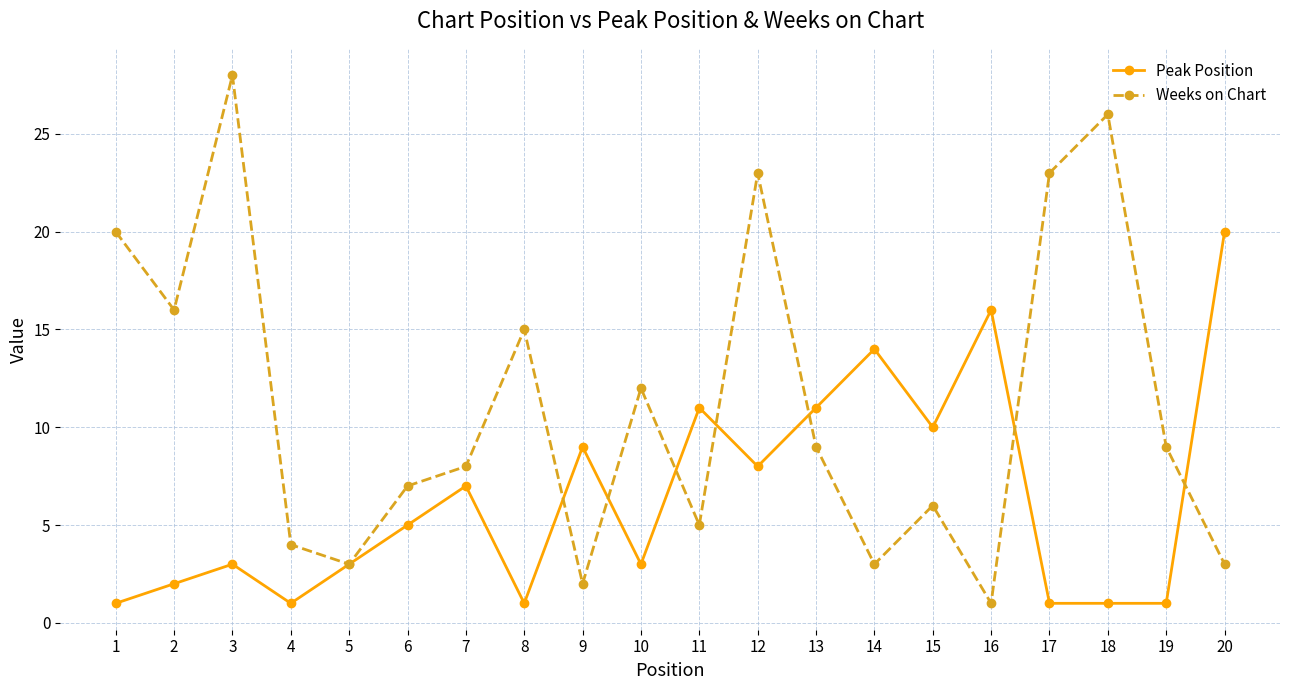

Reading left to right, extract all data points from this chart.

Peak Position: 1=1	2=2	3=3	4=1	5=3	6=5	7=7	8=1	9=9	10=3	11=11	12=8	13=11	14=14	15=10	16=16	17=1	18=1	19=1	20=20
Weeks on Chart: 1=20	2=16	3=28	4=4	5=3	6=7	7=8	8=15	9=2	10=12	11=5	12=23	13=9	14=3	15=6	16=1	17=23	18=26	19=9	20=3